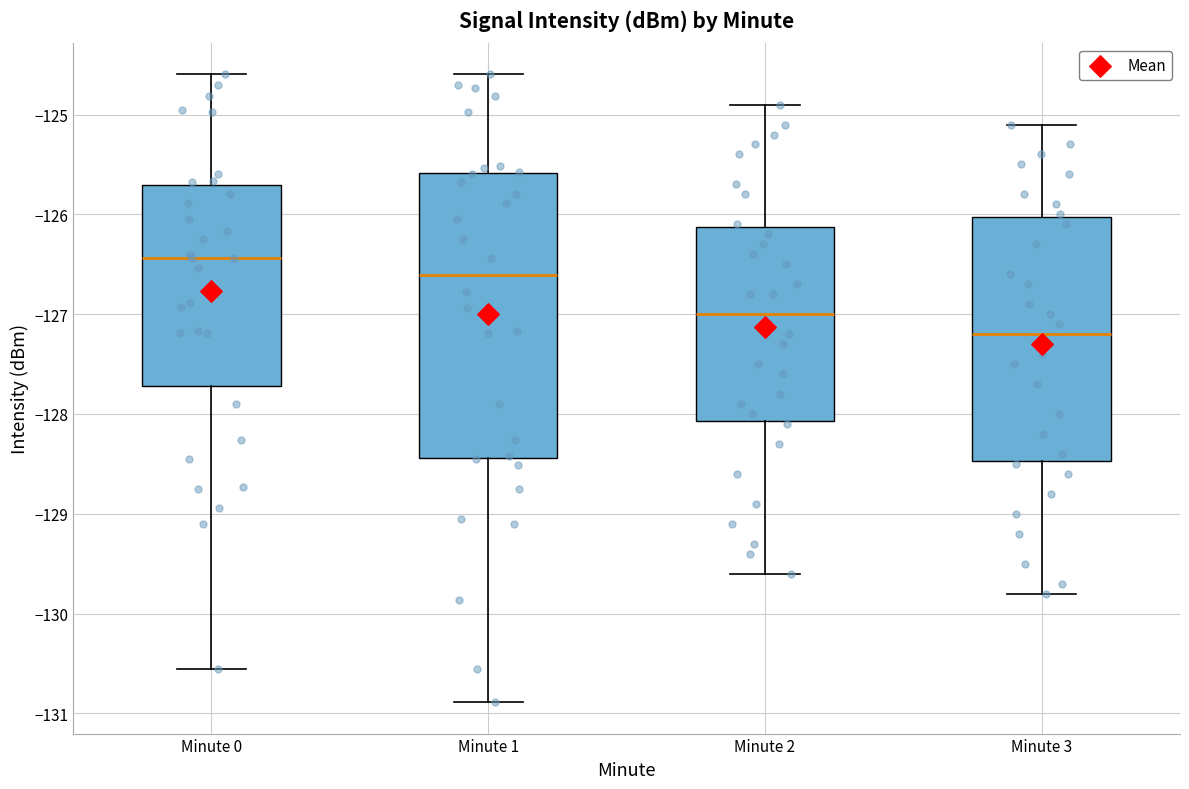

Reading left to right, read every box against the y-axis: the position of its median line, the range the box covers, and the ends of its whiskers. The values are not printed on the chart, so give them approximately, as read against the axis.

Minute 0: median -126.4, box -127.7 to -125.7, whiskers -130.6 to -124.6
Minute 1: median -126.6, box -128.4 to -125.6, whiskers -130.9 to -124.6
Minute 2: median -127.0, box -128.1 to -126.1, whiskers -129.6 to -124.9
Minute 3: median -127.2, box -128.5 to -126.0, whiskers -129.8 to -125.1